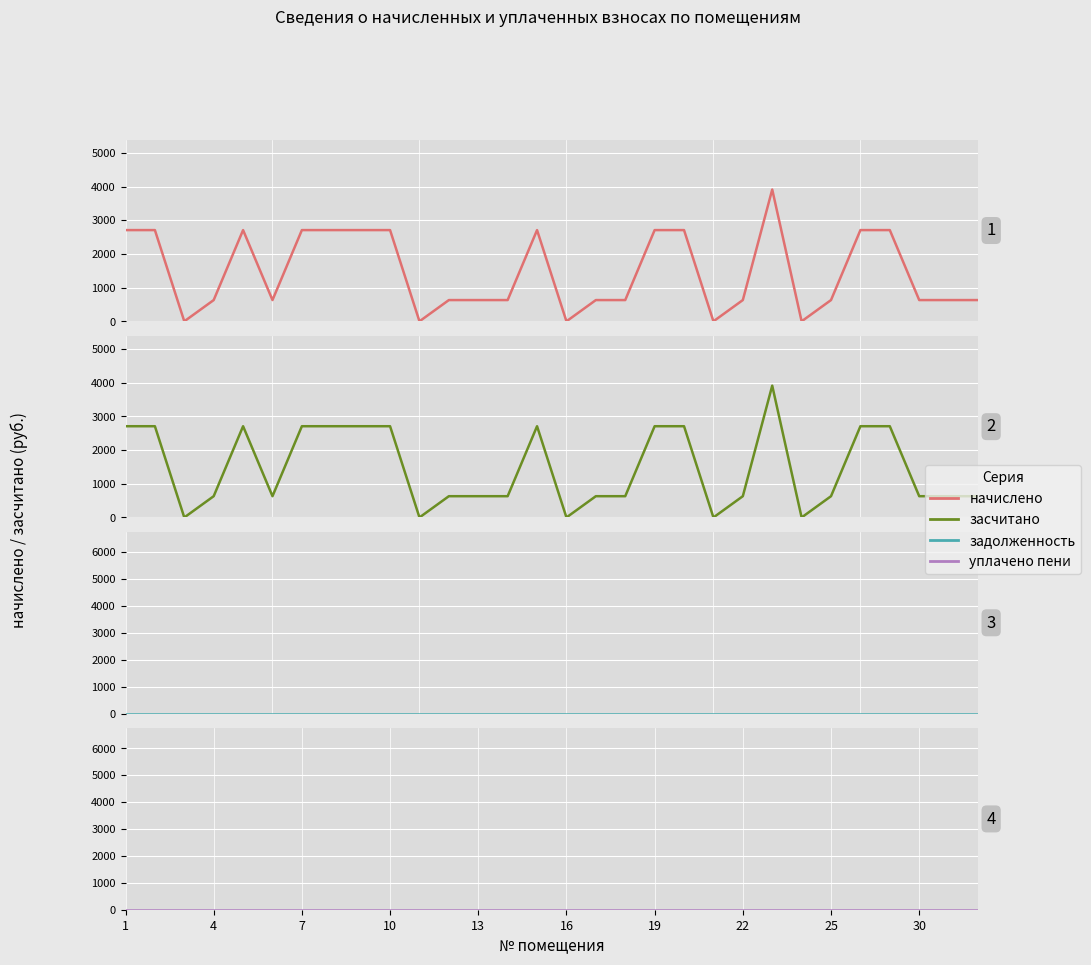

True or false: уплачено пени and засчитано intersect in this chart.

False